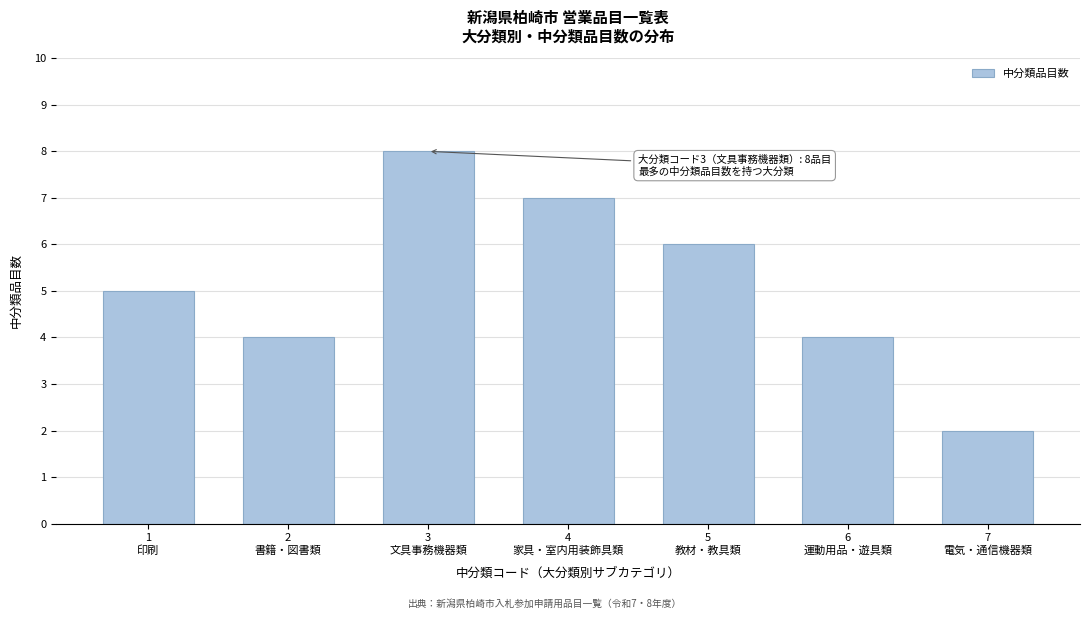

Reading right to left, what are all the values shown in this chart?

2	4	6	7	8	4	5